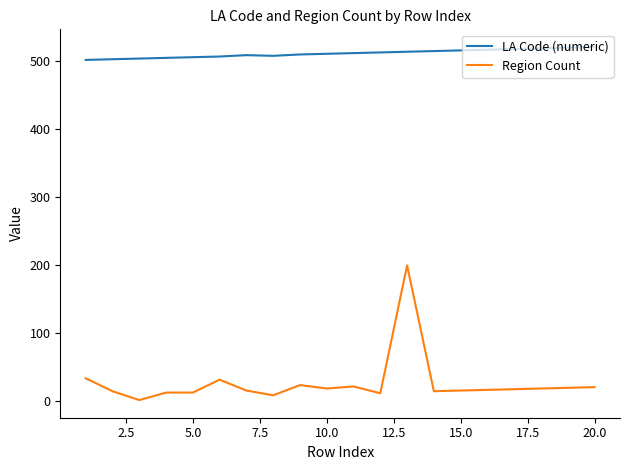

List the series in order of their overall mean, lowest first.

Region Count, LA Code (numeric)